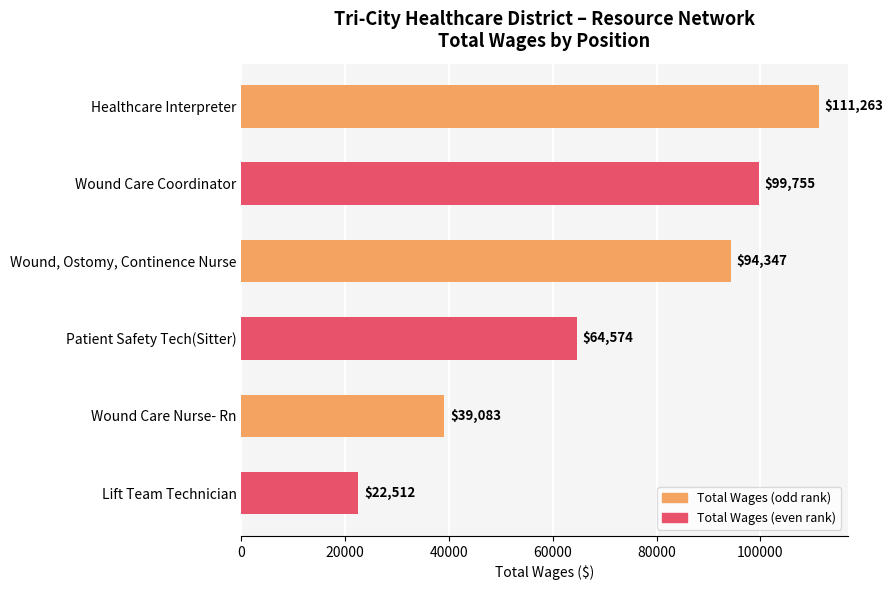

What is the difference between the second highest and second lowest values?

60672